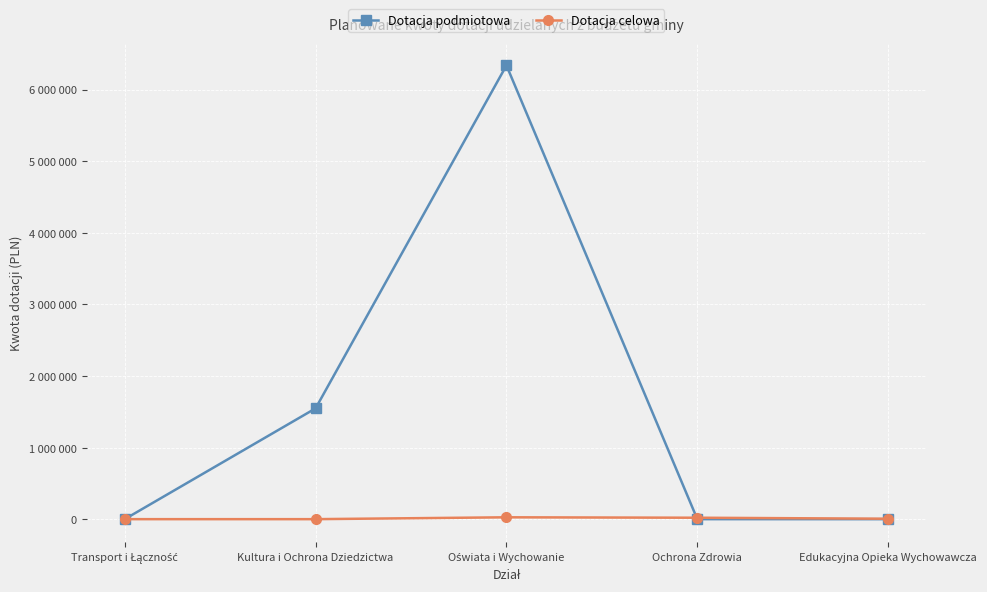

Reading left to right, what are all the values shown in this chart?

Dotacja podmiotowa: Transport i Łączność=0	Kultura i Ochrona Dziedzictwa=1547155	Oświata i Wychowanie=6336755	Ochrona Zdrowia=0	Edukacyjna Opieka Wychowawcza=0
Dotacja celowa: Transport i Łączność=0	Kultura i Ochrona Dziedzictwa=0	Oświata i Wychowanie=26000	Ochrona Zdrowia=20000	Edukacyjna Opieka Wychowawcza=6000